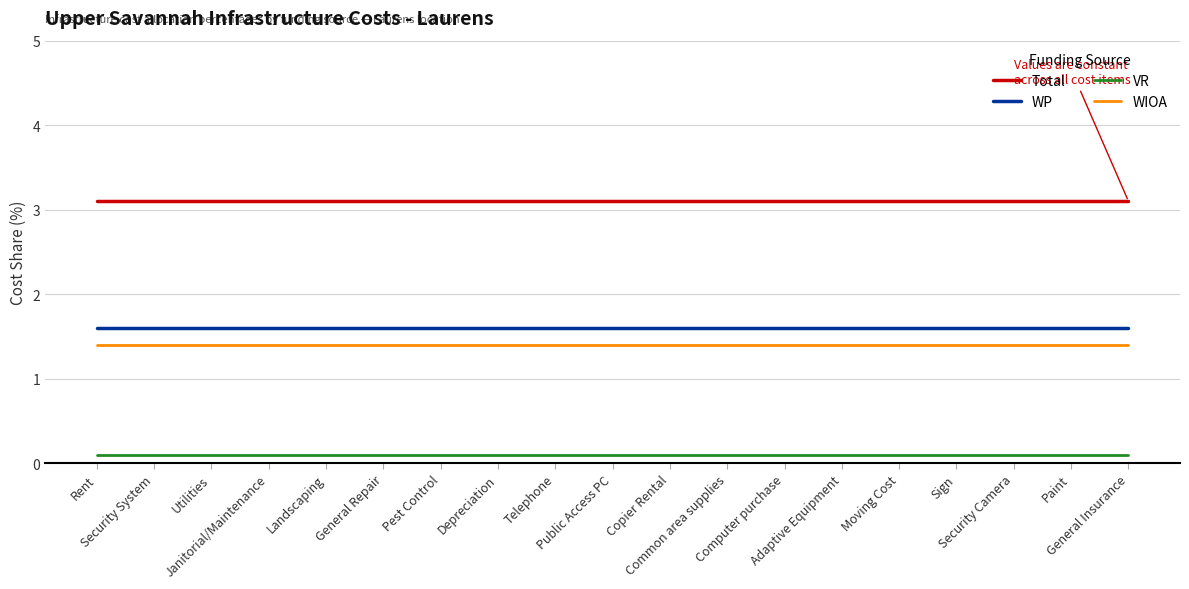

How many lines are shown in the chart?

4